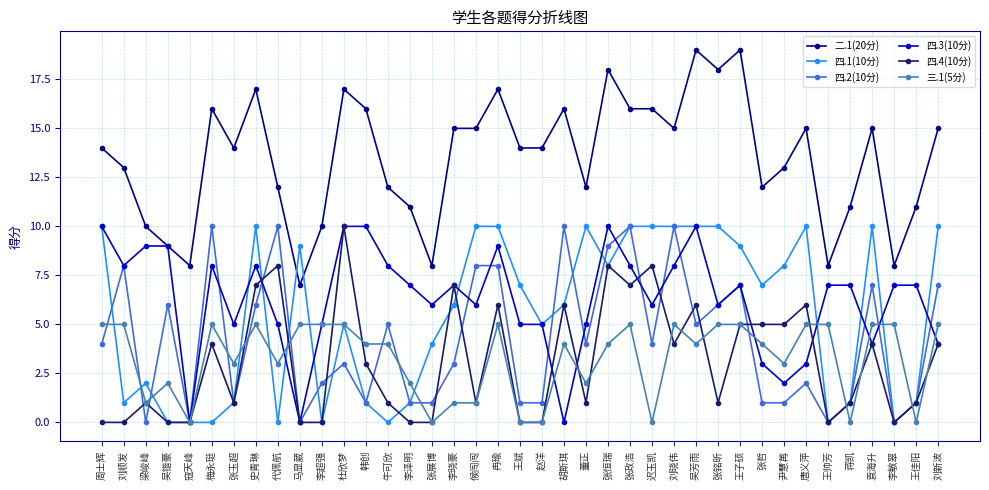

What is the label of the 22nd point from the right?

候闯闯